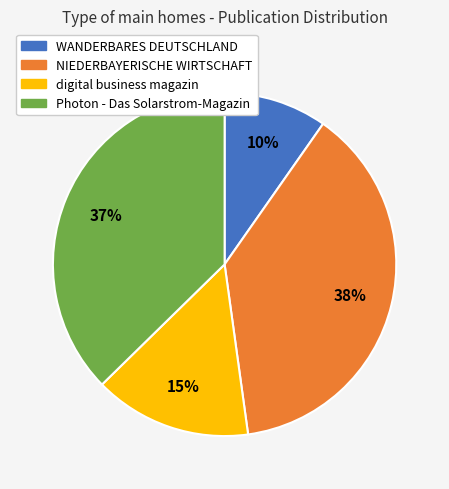

Is there any slice that represents more than half of the pie?

No